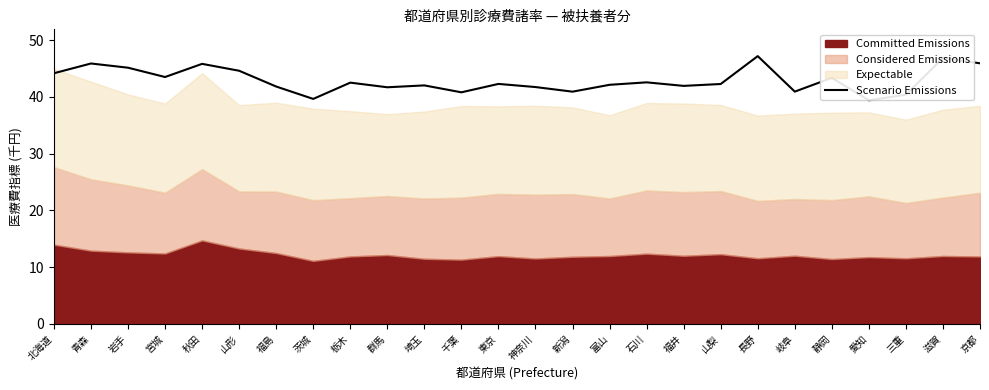

Reading left to right, what are all the values shown in this chart?

44.2	45.9	45.1	43.5	45.8	44.6	41.8	39.6	42.5	41.7	42.0	40.8	42.3	41.7	40.9	42.1	42.6	41.9	42.3	47.2	40.9	43.3	39.4	40.4	46.9	45.9